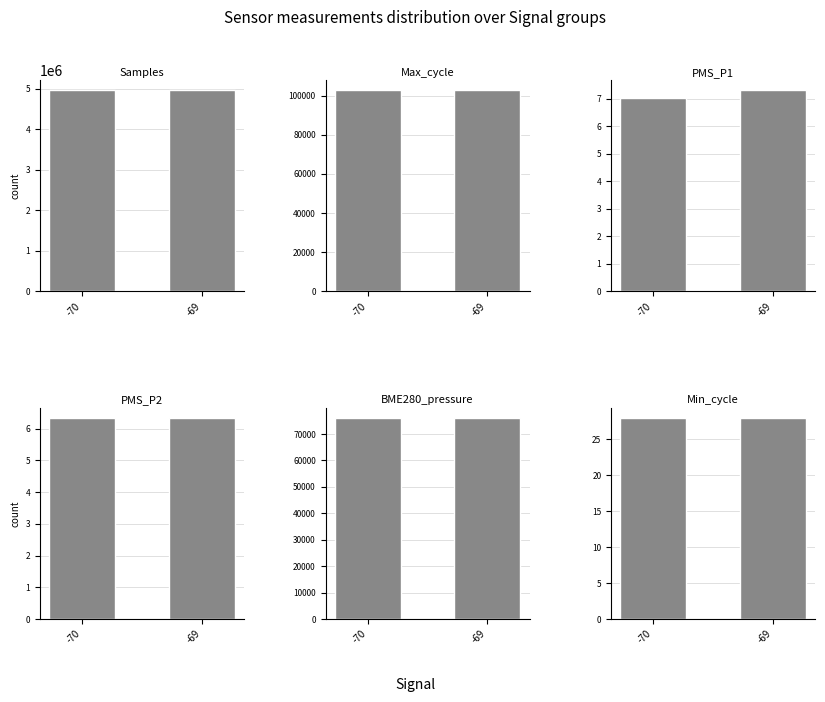

At which label does PMS_P2 reach its minimum?

-70